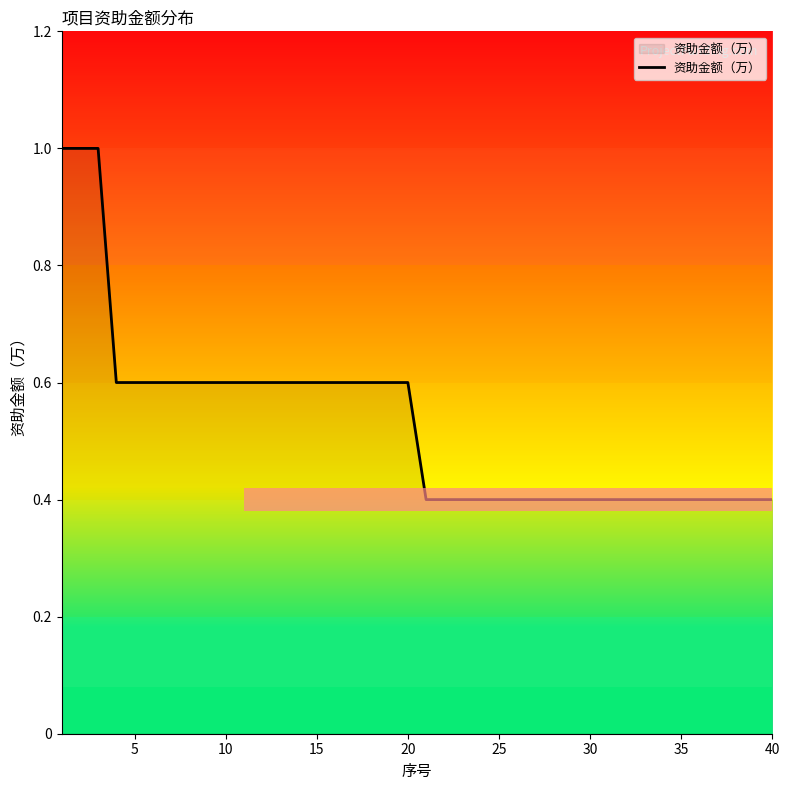

What is the difference between the maximum and minimum values?

0.6